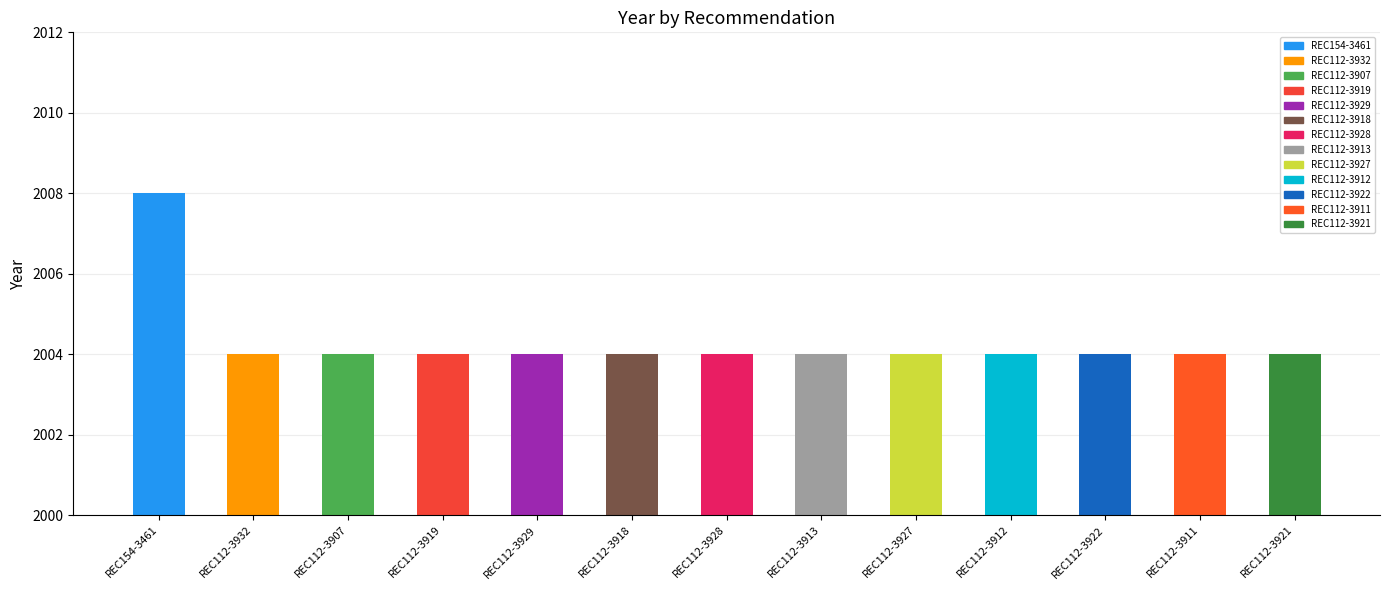

What is the ratio of the value at REC112-3929 to the value at REC112-3911?

1.0